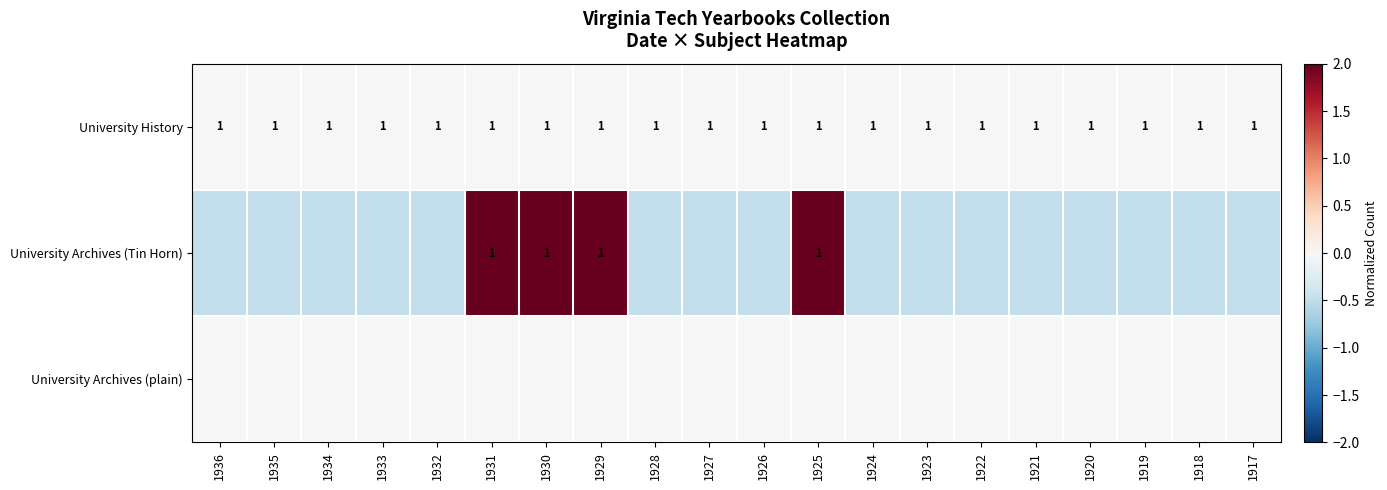

What is the sum of the University History values at 1922 and 1921?

2.0